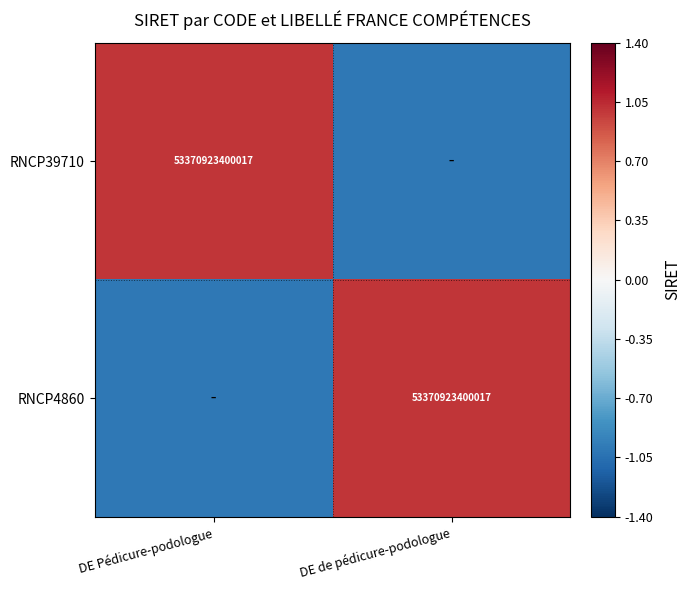

How many series are shown in this chart?

2